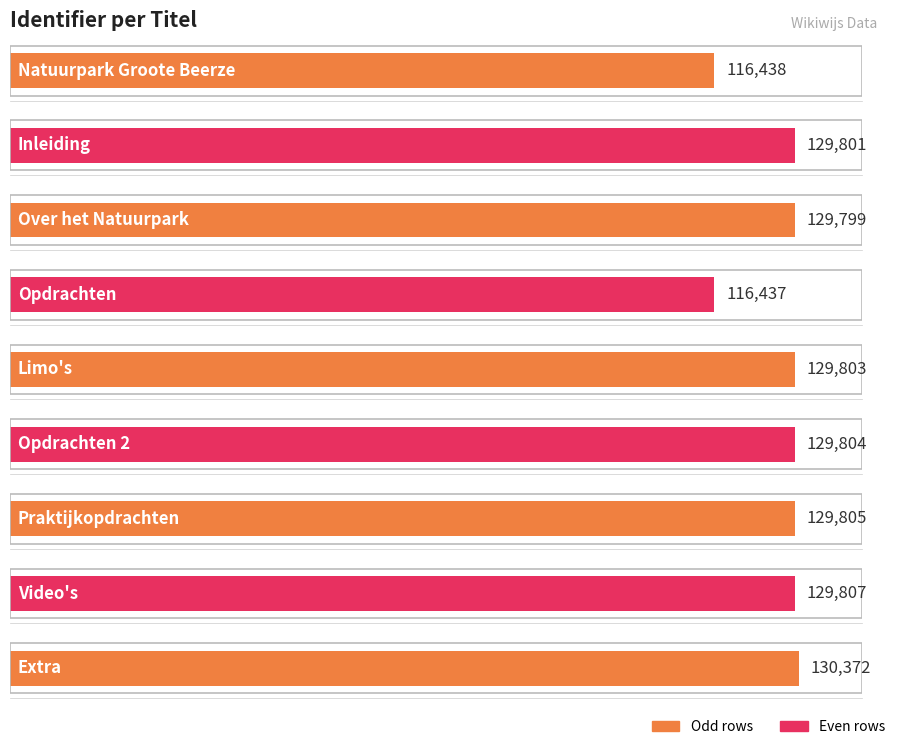

Does the chart contain stacked bars?

No